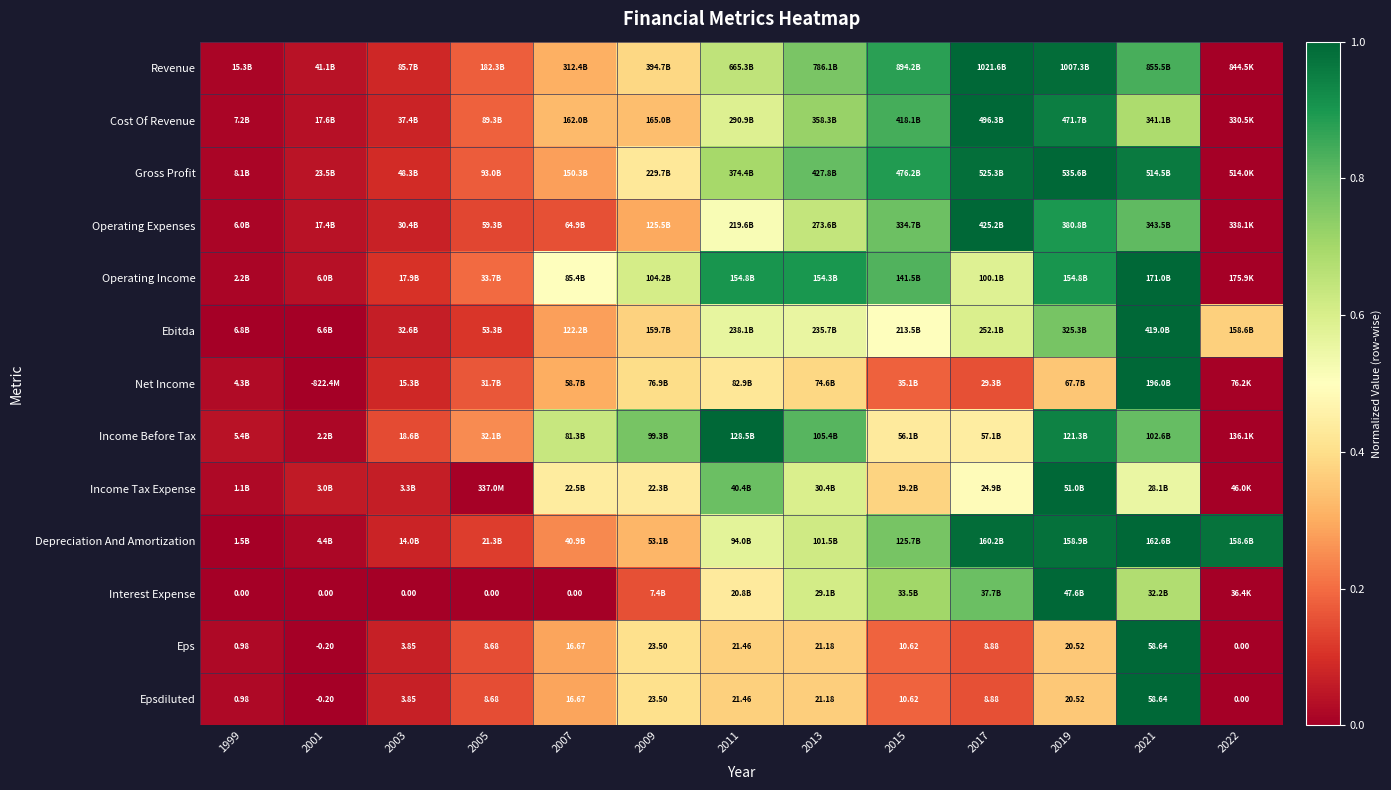

How many values in the Eps series exceed 10?

7